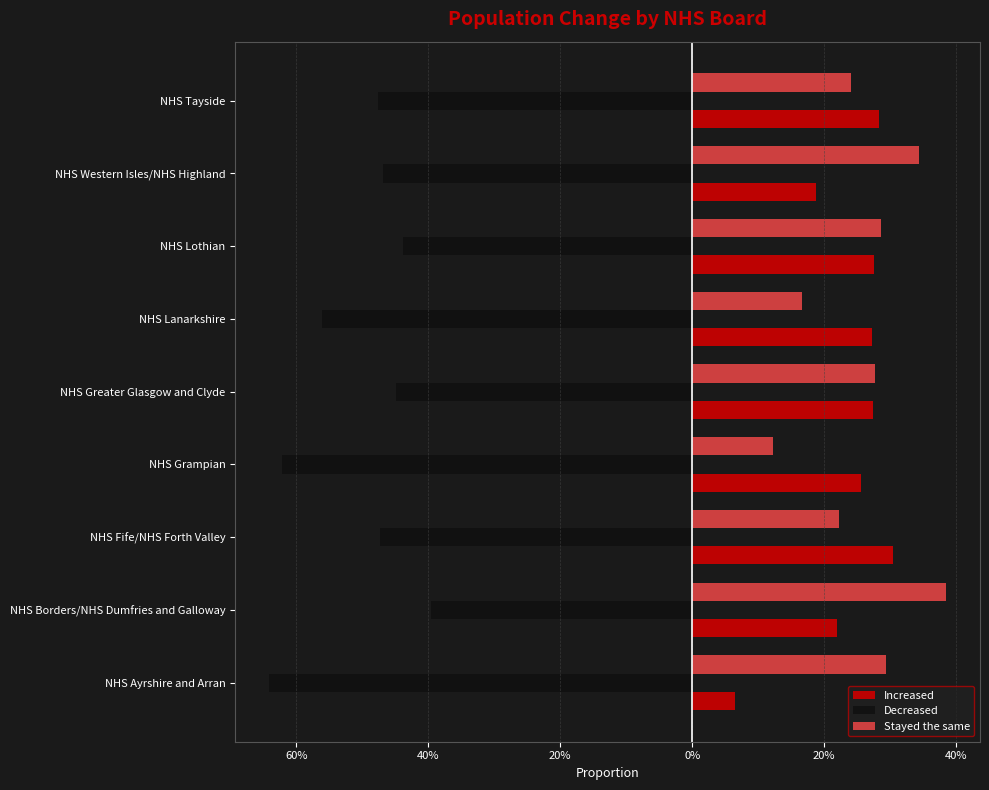

What are all the series names shown in the legend?

Increased, Decreased, Stayed the same